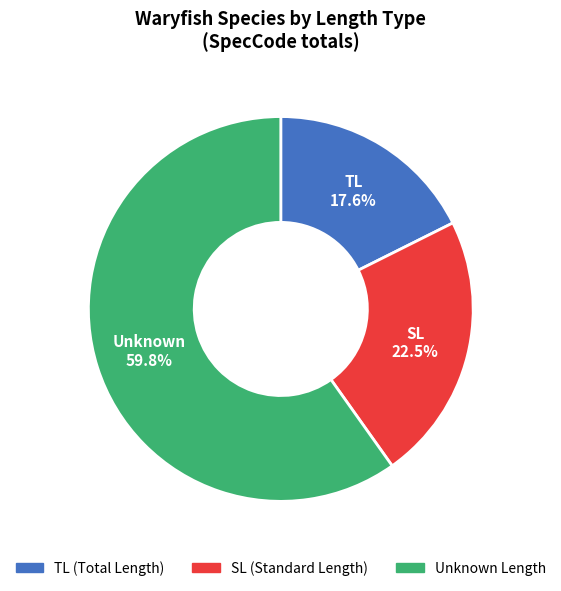

How many slices are in this pie chart?

3